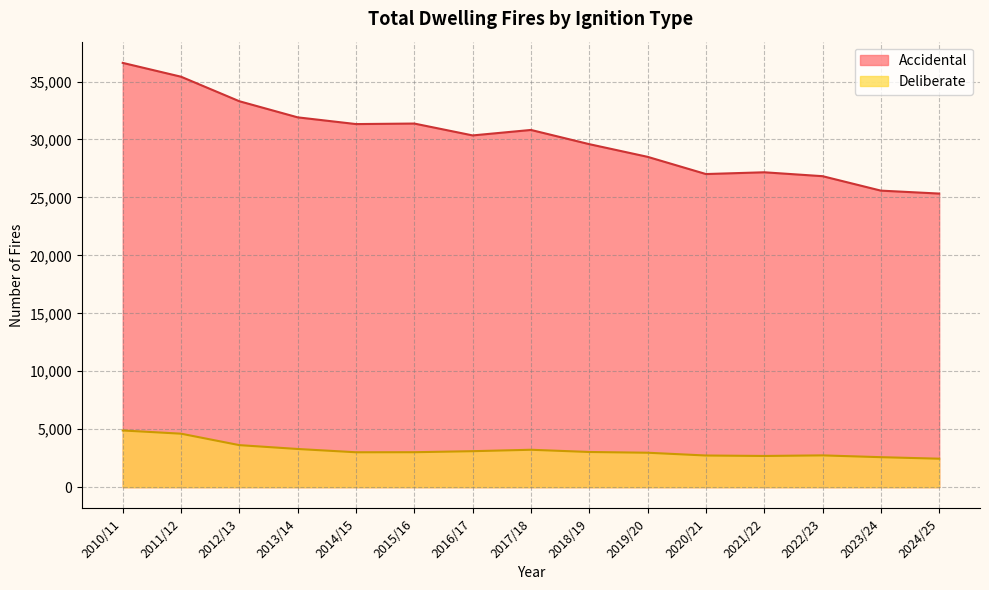

How many distinct data groups are displayed?

2